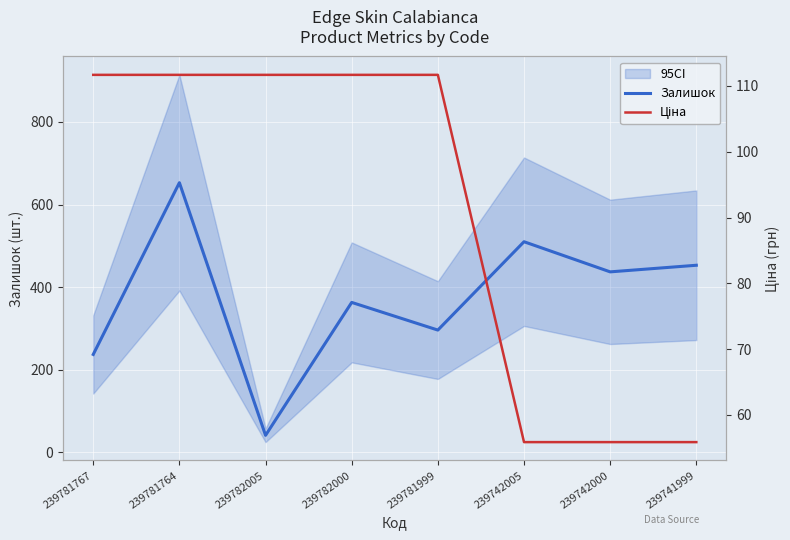

True or false: Залишок has a value of 772.6 at 239741999.

False